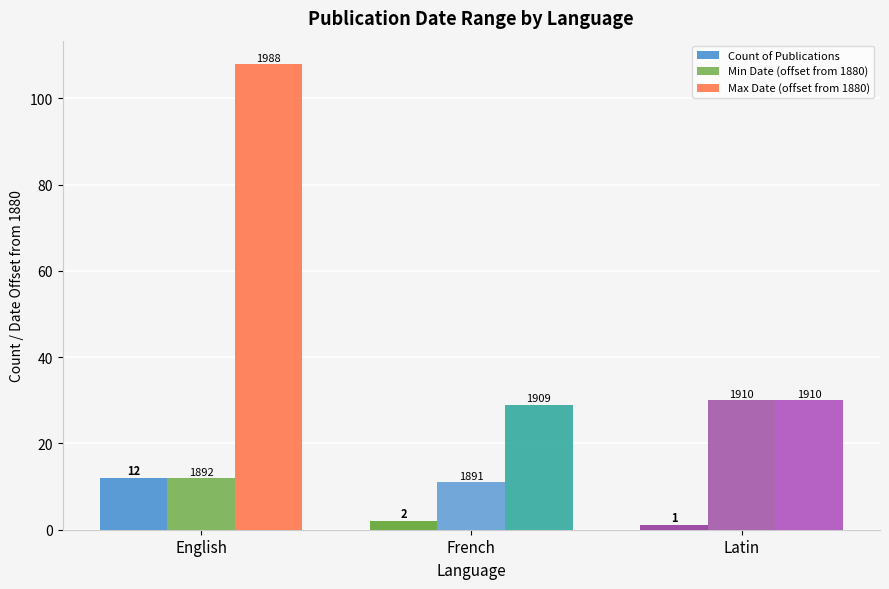

What is the greatest value displayed?

108